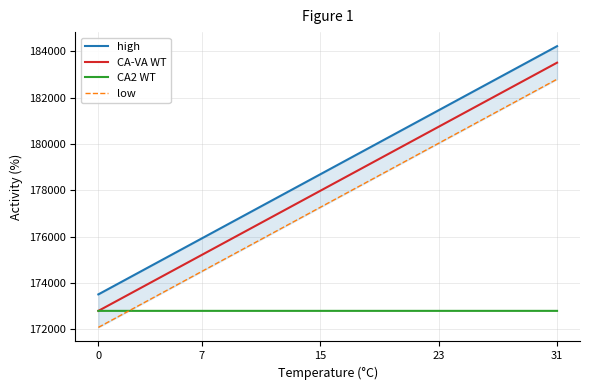

What is the label of the 4th point from the right?

28